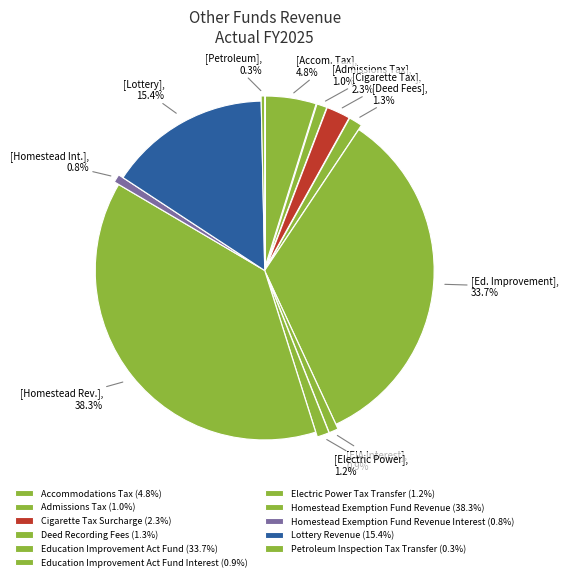

How many slices are in this pie chart?

11